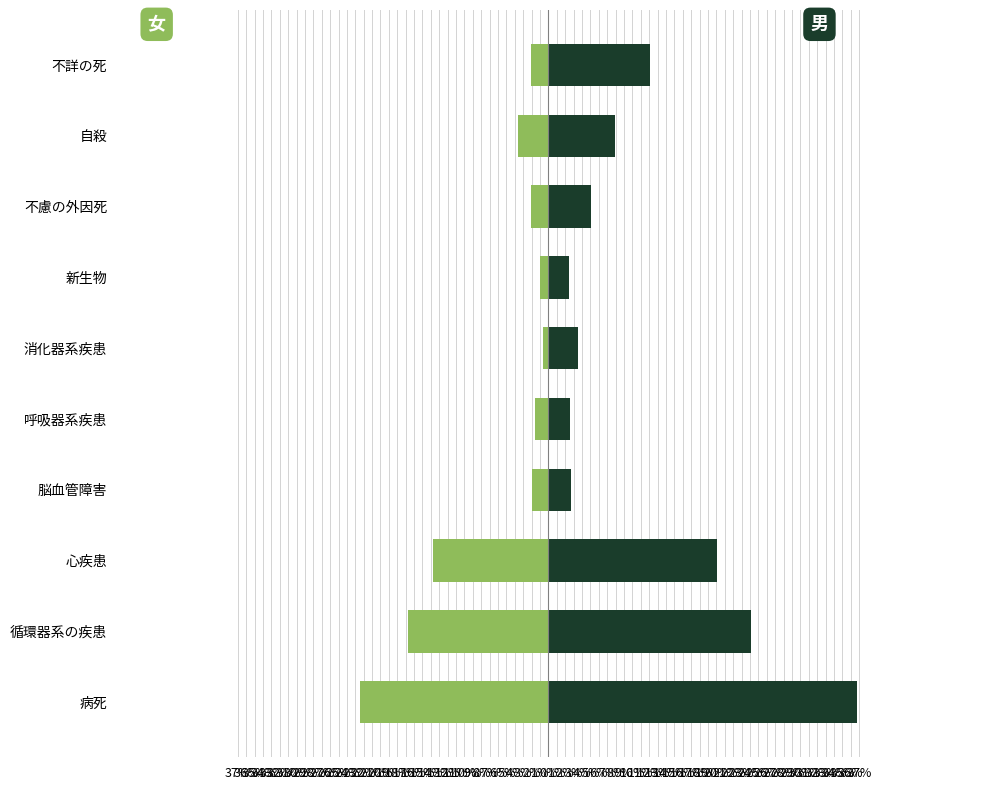

The 男 series shows 2.4 at 新生物. True or false?

True